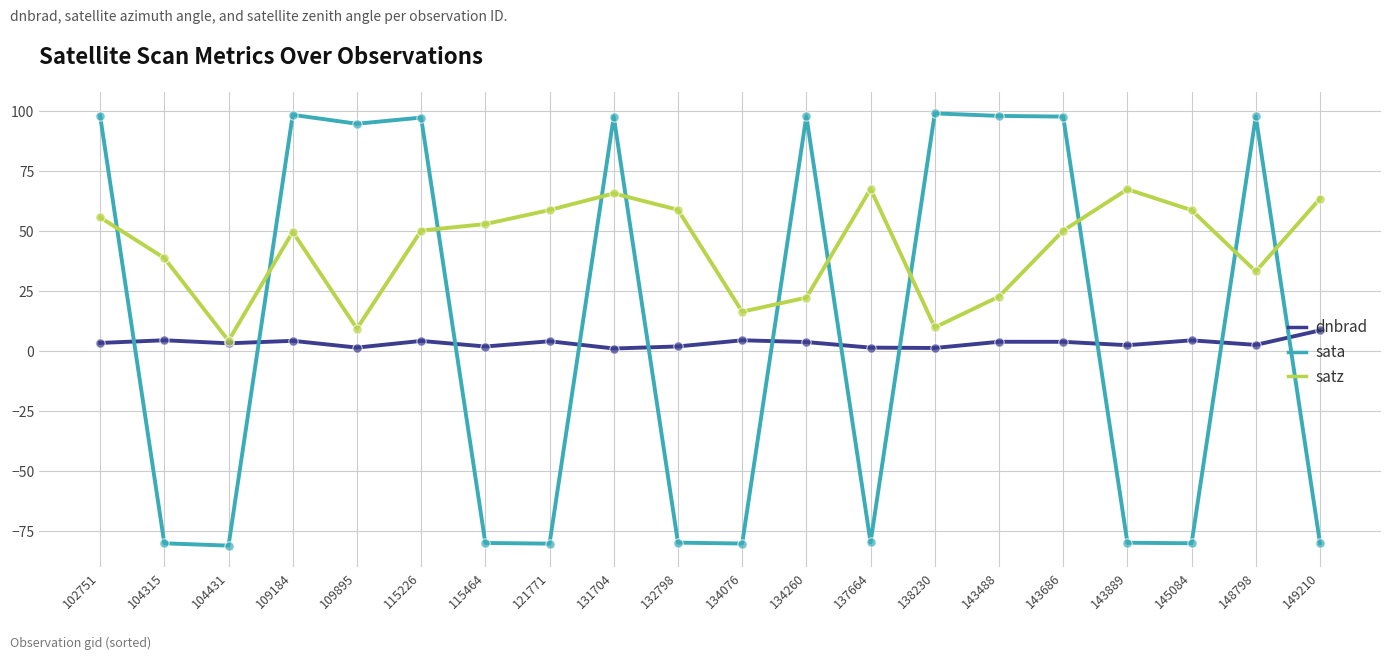

What is the difference between the highest and lowest values at 134076?

96.6